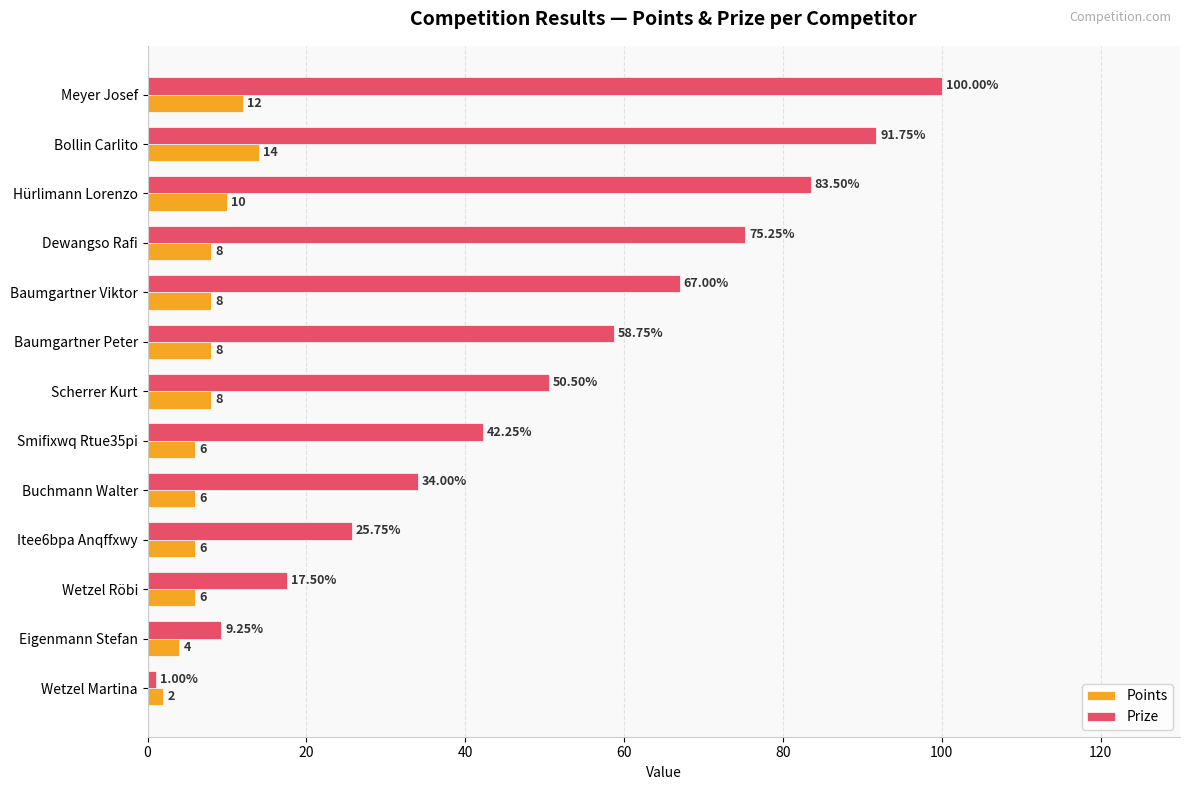

What is the maximum value shown in the chart?

100.0